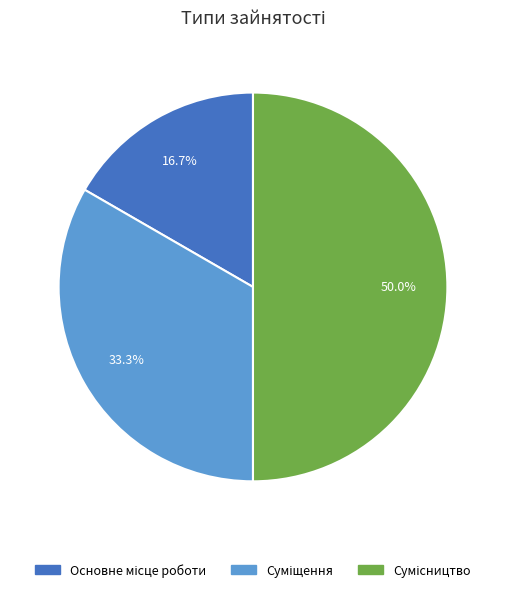

Between Основне місце роботи and Сумісництво, which is larger?

Сумісництво